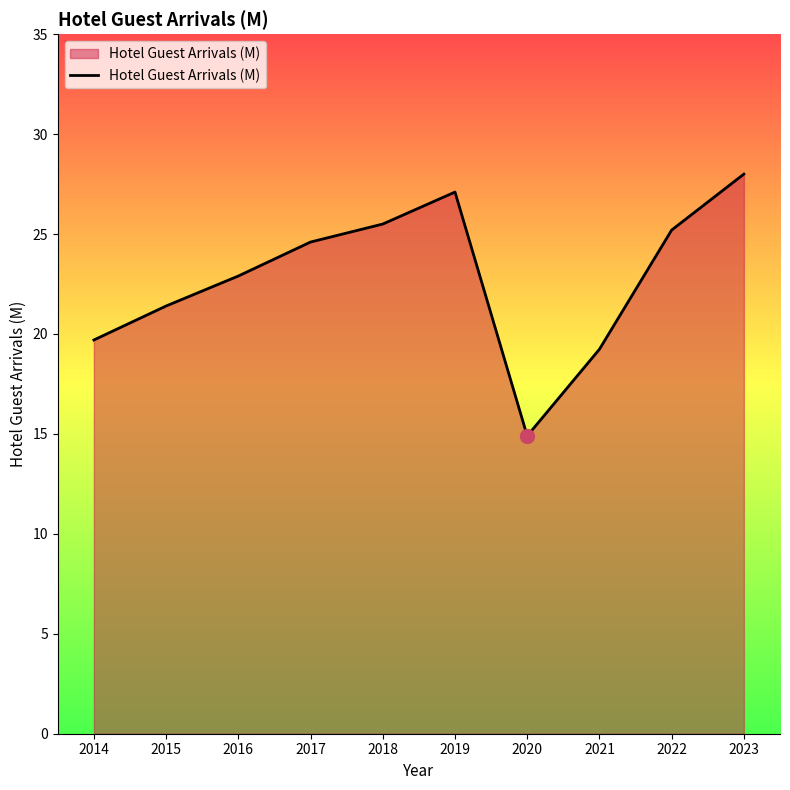

Reading left to right, transcribe all the data shown in this chart.

19.7	21.4	22.9	24.6	25.5	27.1	14.9	19.2	25.2	28.0